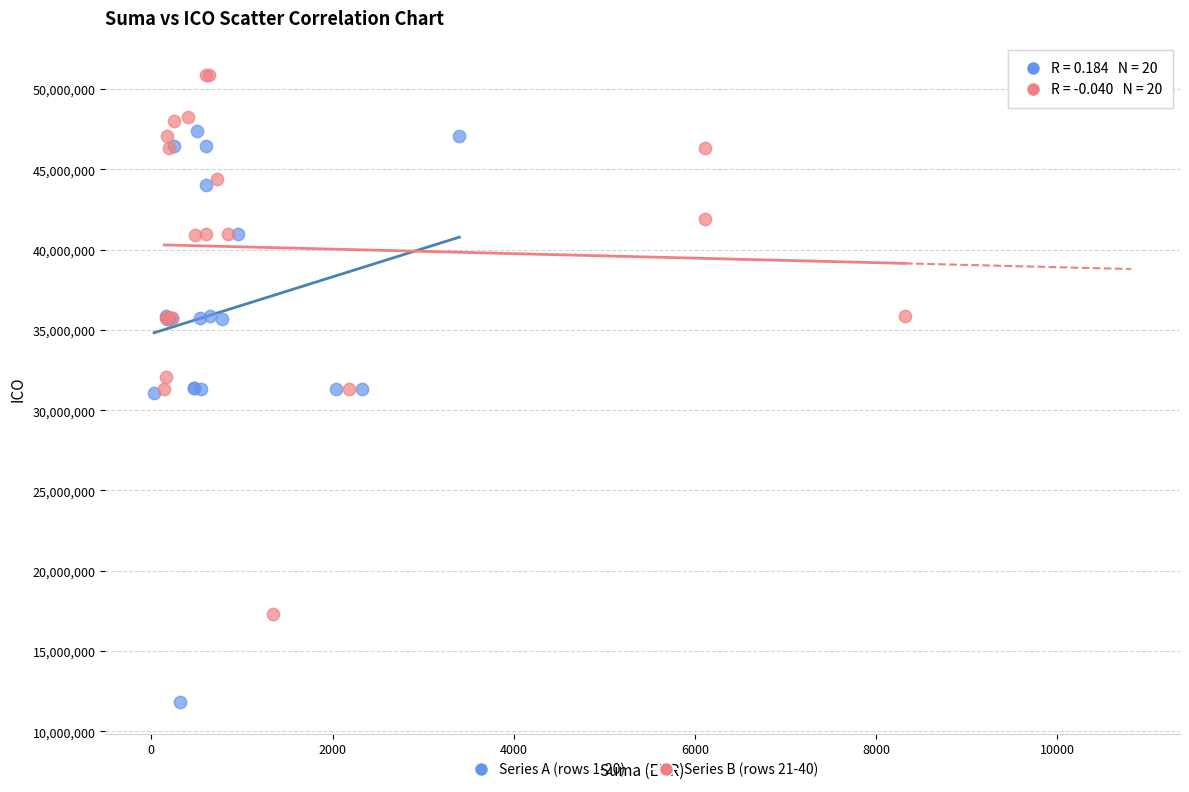

Which series reaches the minimum Y coordinate?

Series A (rows 1-20)